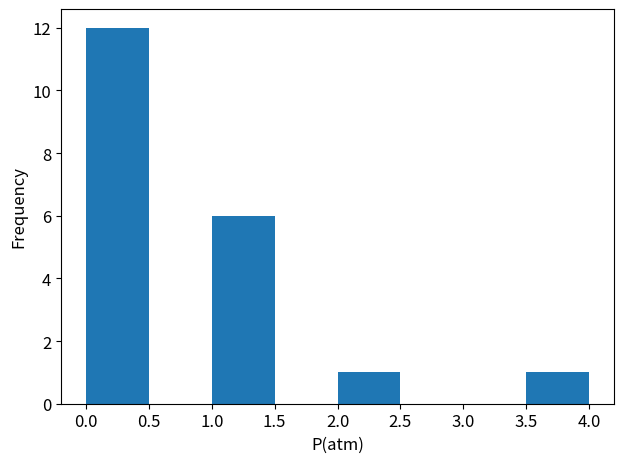

Reading left to right, transcribe this chart: for each bar, give the range it covers on the x-axis and its height. The values are not printed on the chart, so give them approximately, as read against the axis.

0.0 to 0.5: 12
0.5 to 1.0: 0
1.0 to 1.5: 6
1.5 to 2.0: 0
2.0 to 2.5: 1
2.5 to 3.0: 0
3.0 to 3.5: 0
3.5 to 4.0: 1